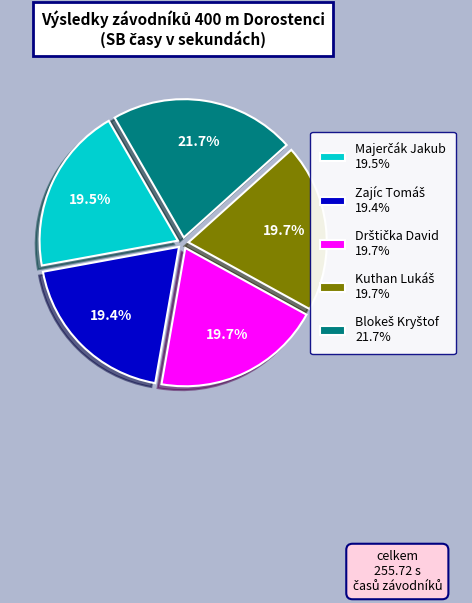

Is there a majority slice in this chart?

No